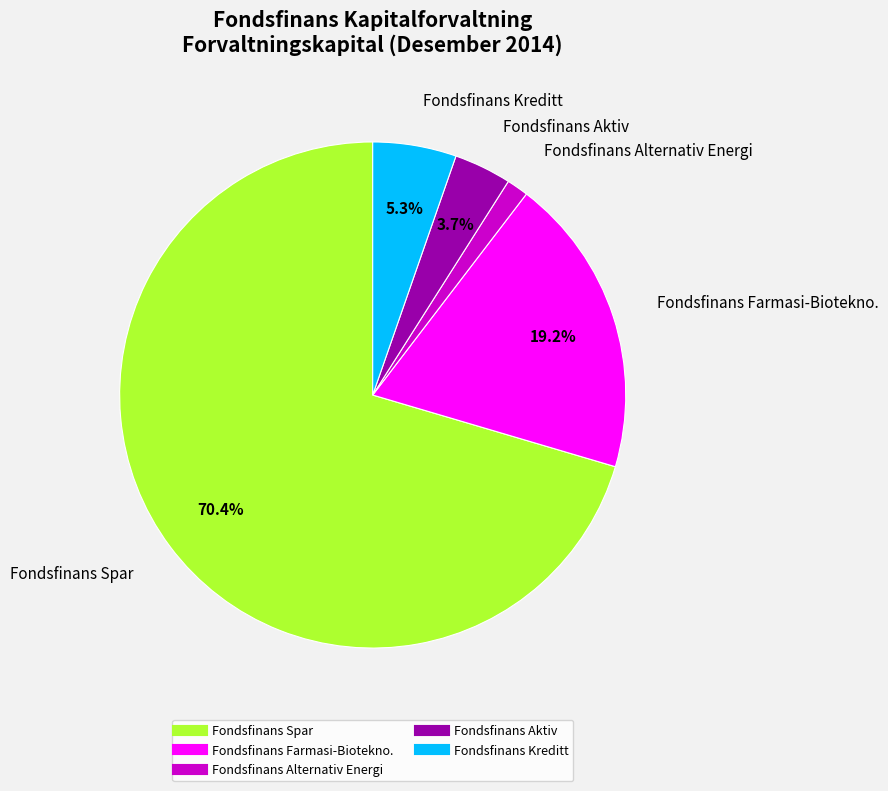

Is it true that Fondsfinans Alternativ Energi is 16% of the pie?

False